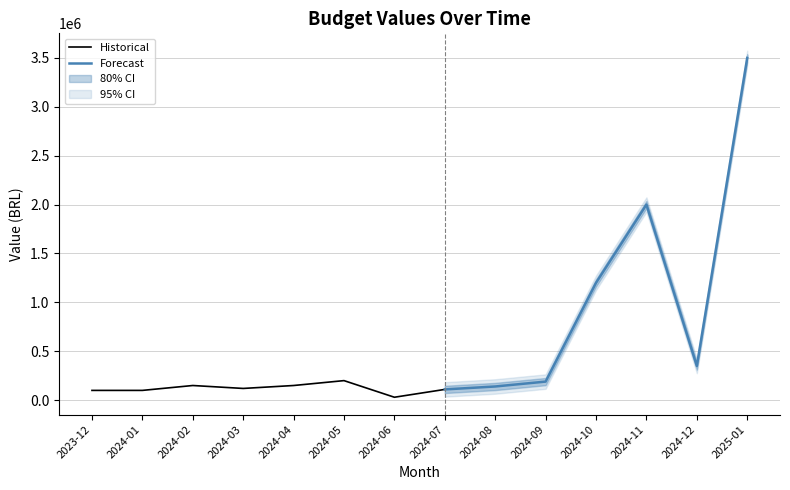

Does the chart display data point markers on the line(s)?

No